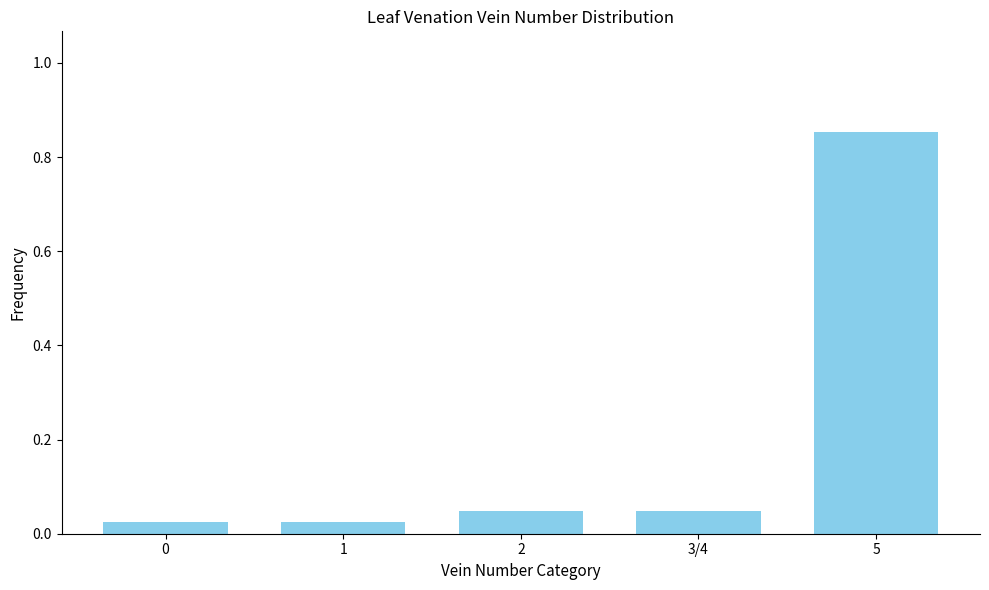

What is the change in value from 1 to 5?

+0.8